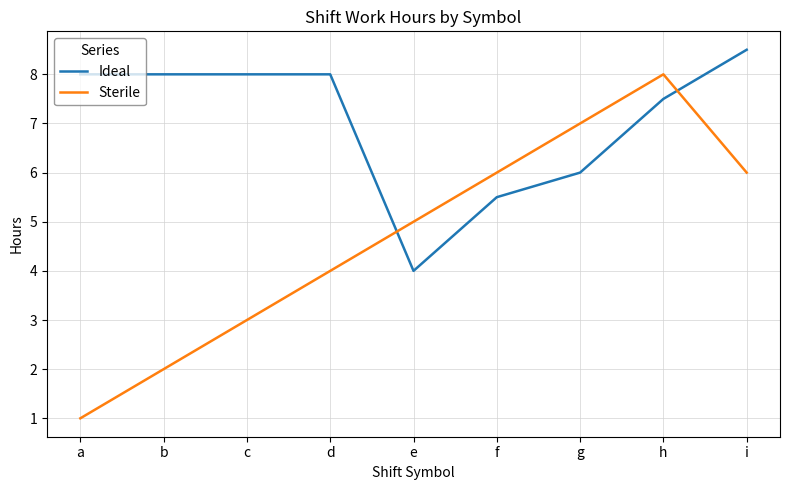

List the series in order of their overall mean, lowest first.

Sterile, Ideal